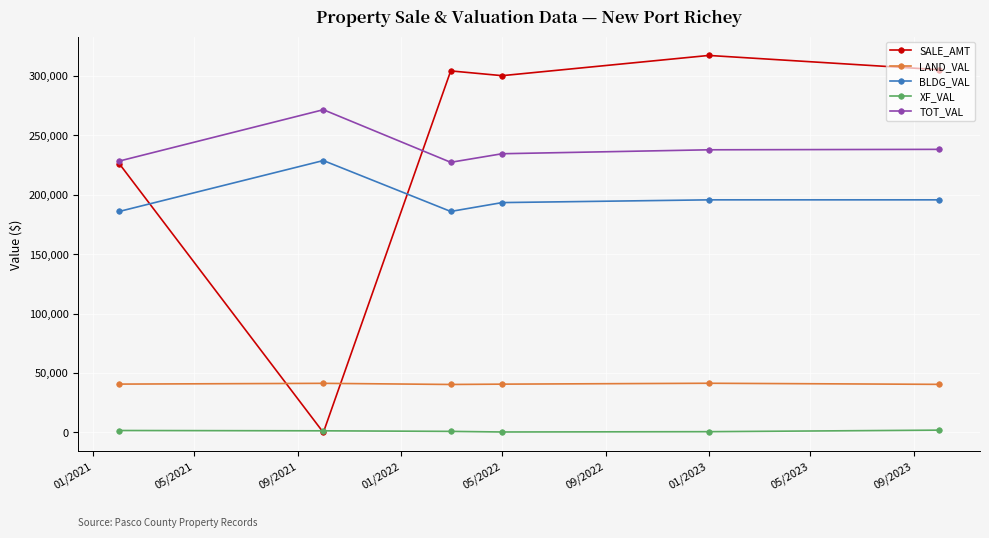

Which series has the widest spread of values?

SALE_AMT